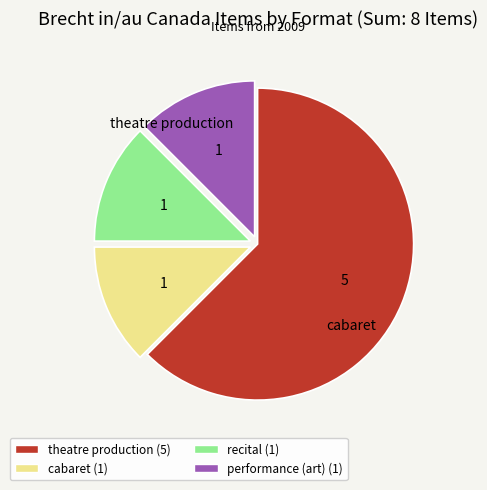

What is the ratio of the value at theatre production to the value at cabaret?

5.0